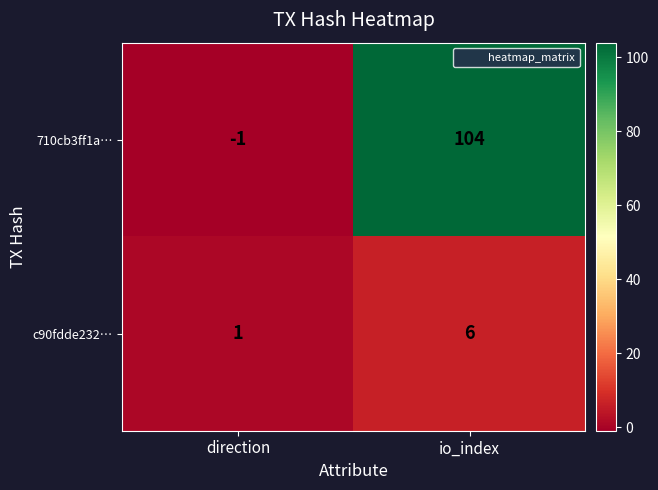

Which series has the largest total across all categories?

710cb3ff1a…